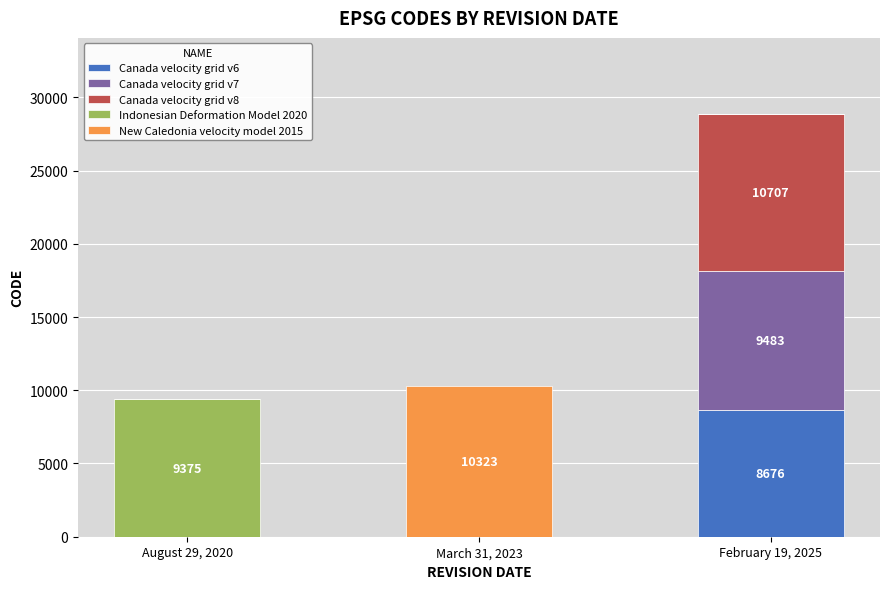

Is it true that Canada velocity grid v6 equals 0 at March 31, 2023?

True